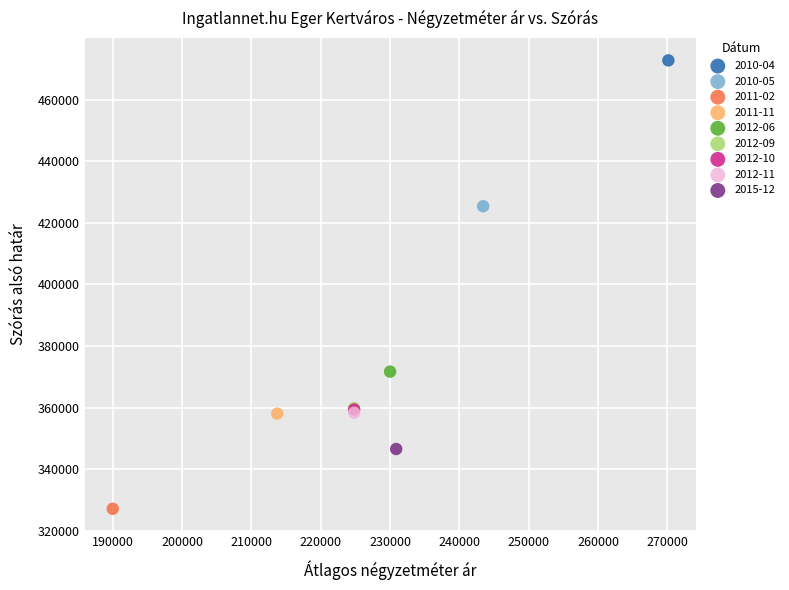

Which series reaches the maximum Y coordinate?

2010-04